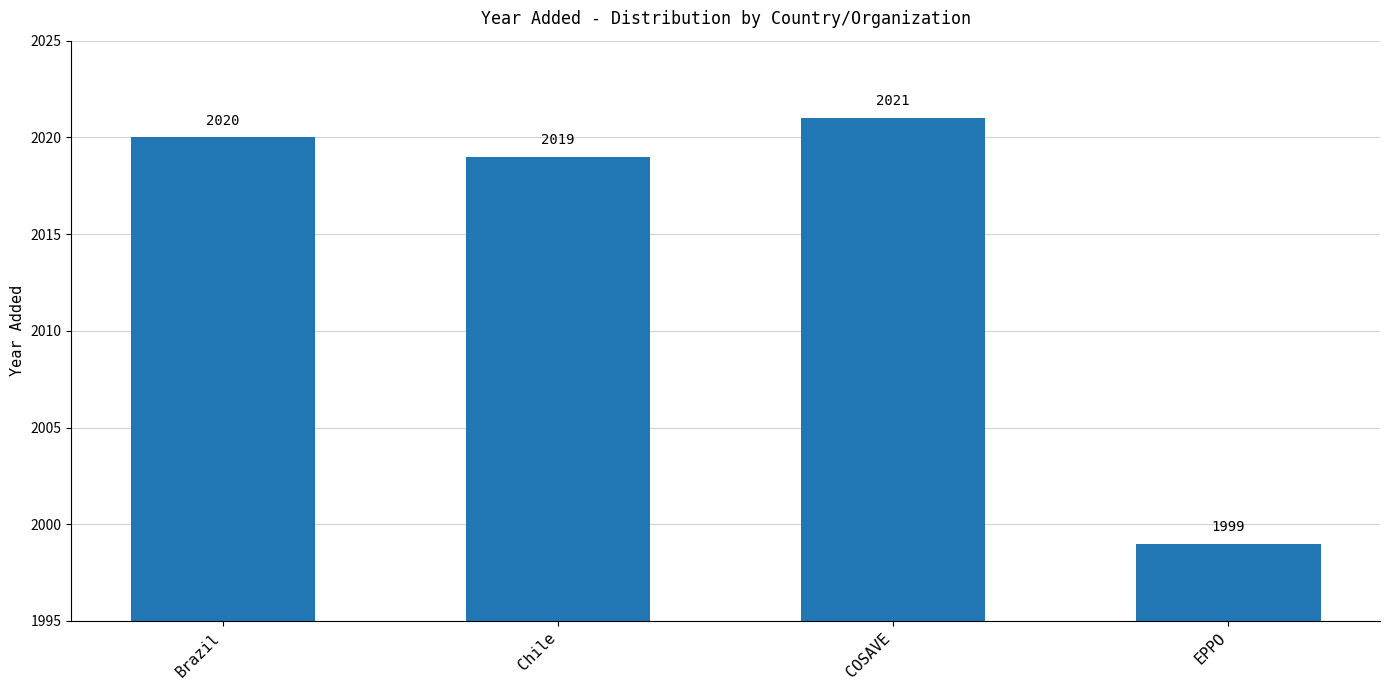

At which category does the chart reach its minimum across all series?

EPPO